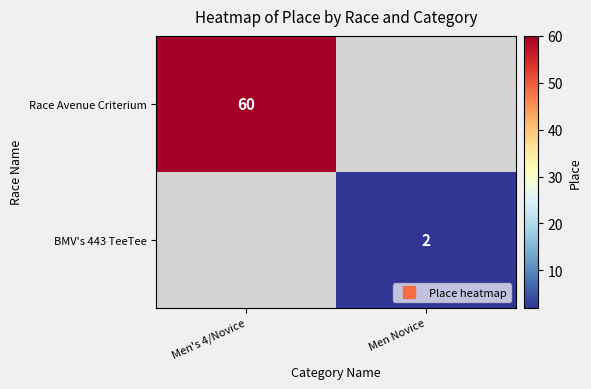

Rank the categories by BMV's 443 TeeTee value from lowest to highest.

Men's 4/Novice, Men Novice